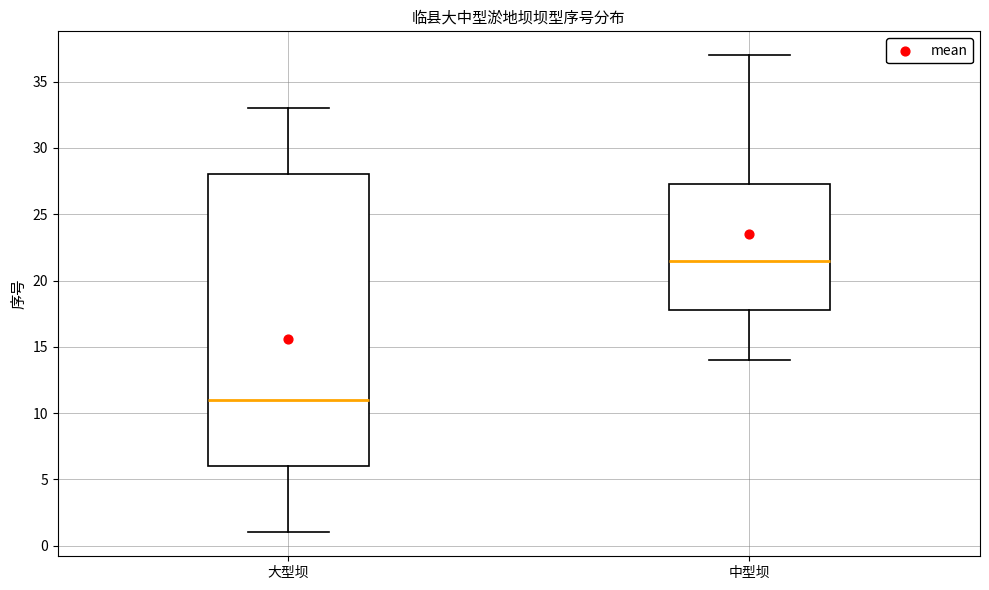

Comparing the boxes themselves (not the whiskers), which one is the tallest?

大型坝